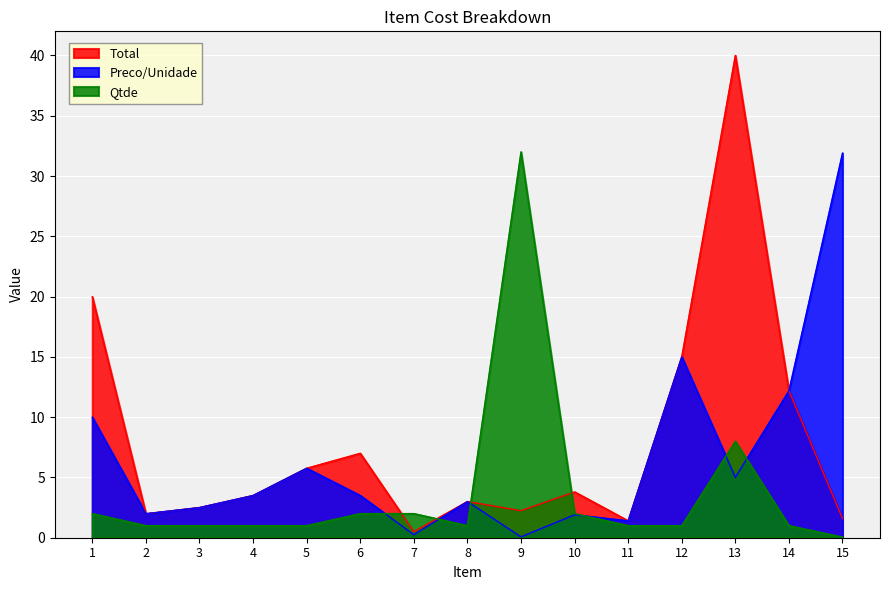

What are all the series names shown in the legend?

Total, Preco/Unidade, Qtde